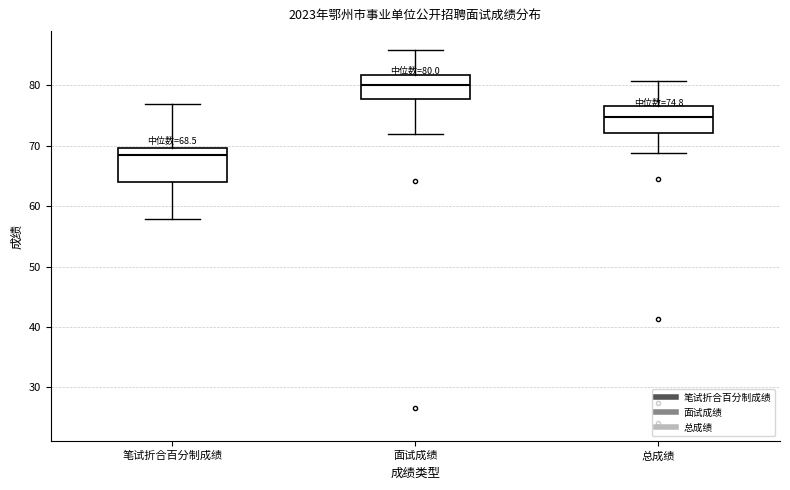

Comparing the boxes themselves (not the whiskers), which one is the tallest?

笔试折合百分制成绩